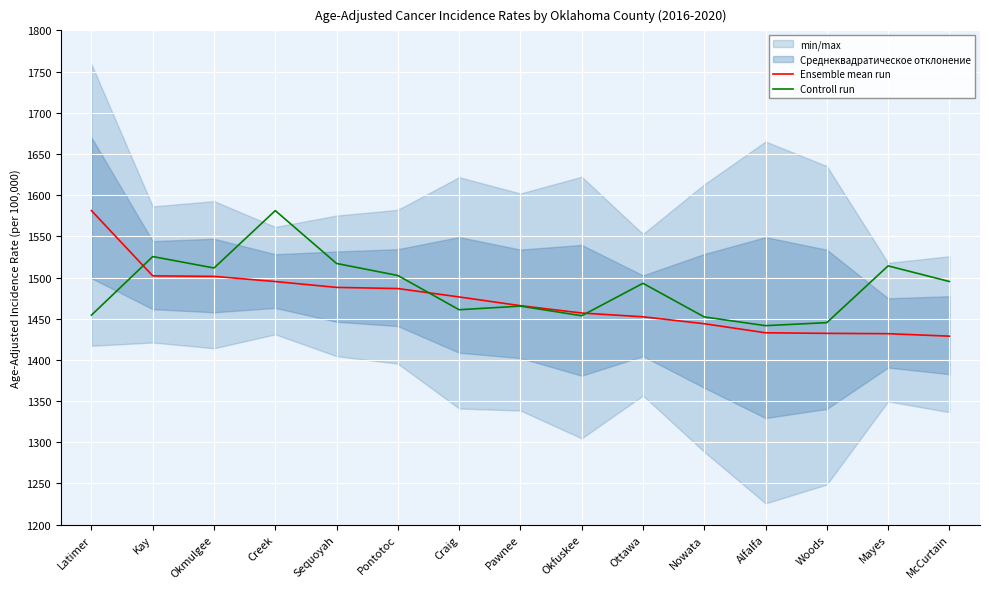

At which category is the sum across all series the highest?

Creek